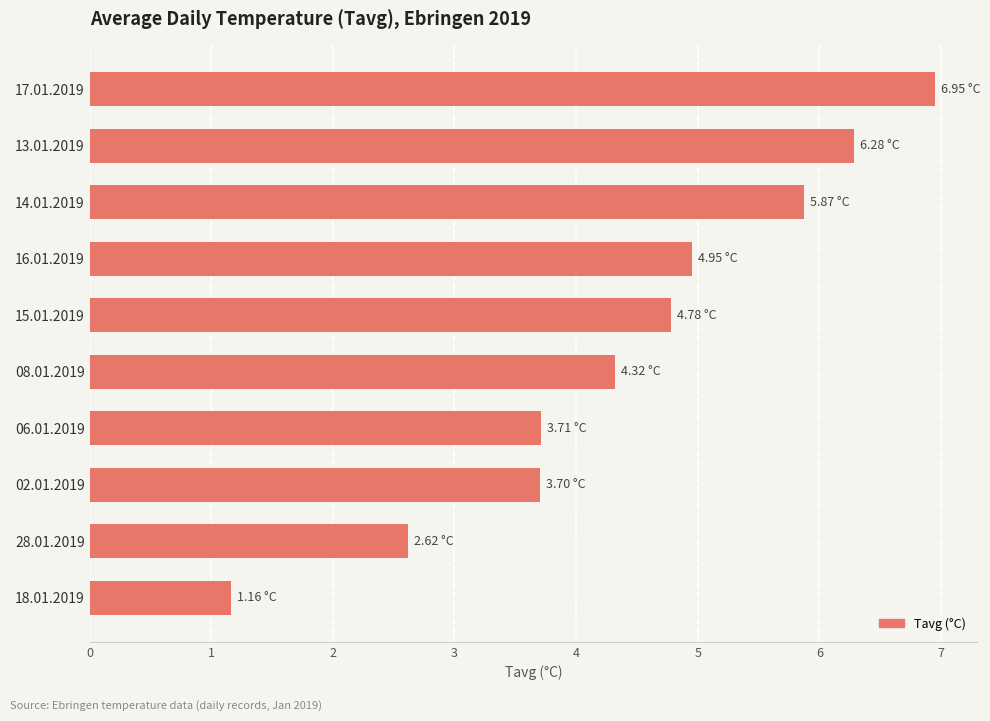

Approximately how many times larger is the value at 28.01.2019 compared to 02.01.2019?

0.7